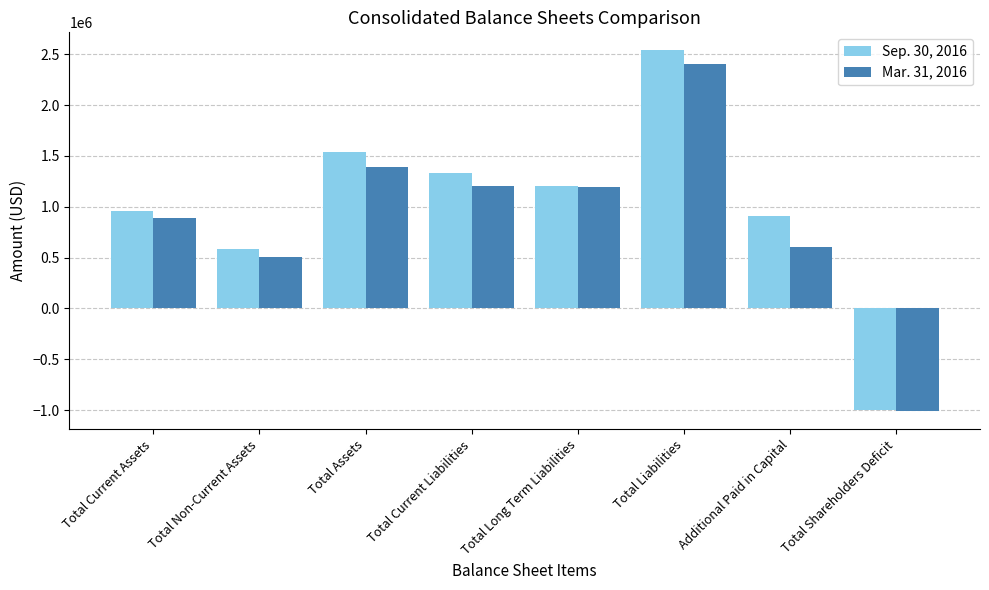

At which category is the sum across all series the highest?

Total Liabilities